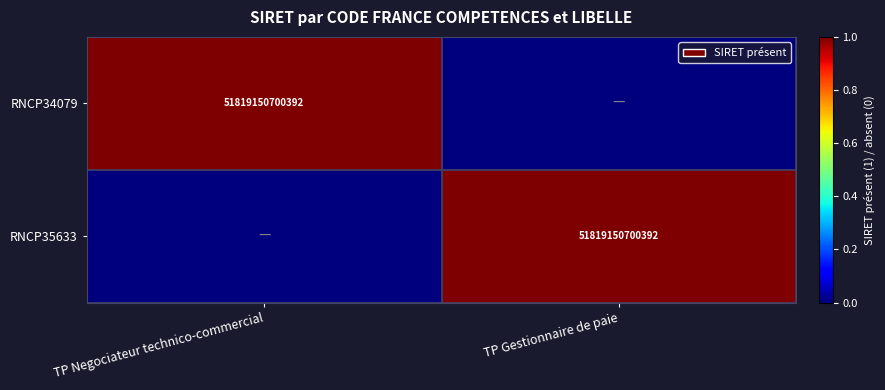

Is it true that RNCP34079 equals 90119691518882 at TP Negociateur technico-commercial?

False